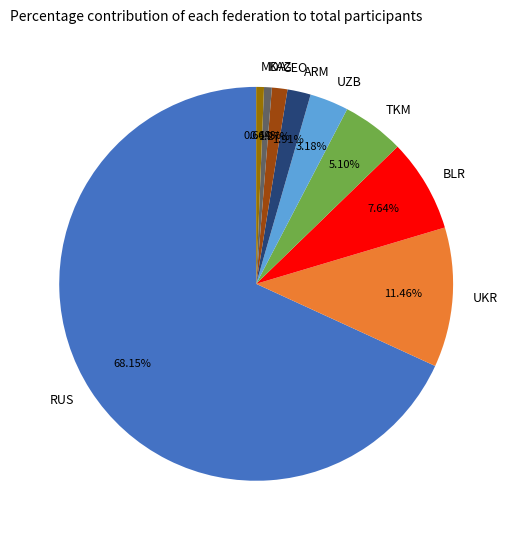

To the nearest percent, what portion does UKR represent?

11%